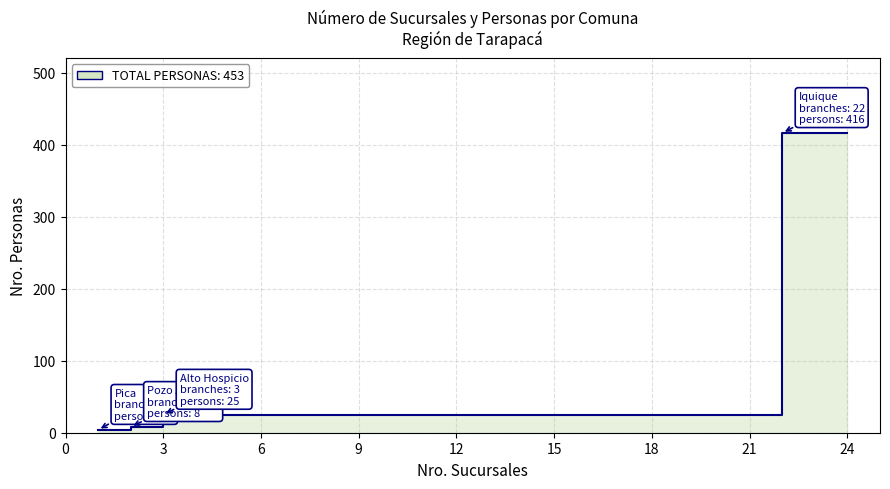

What is the change in value from Iquique to Pozo Almonte?

-408